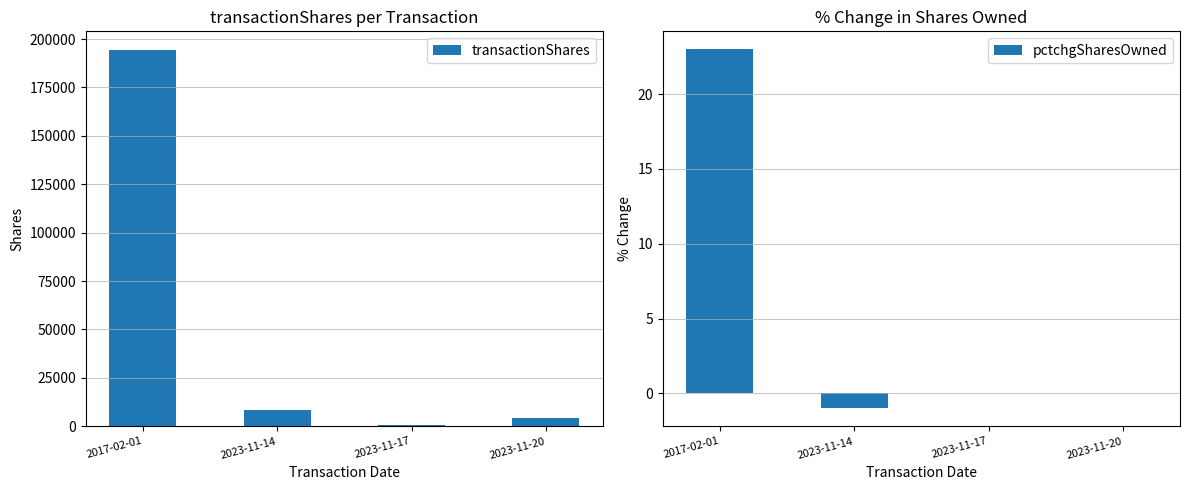

What position from the right is 2023-11-17?

2